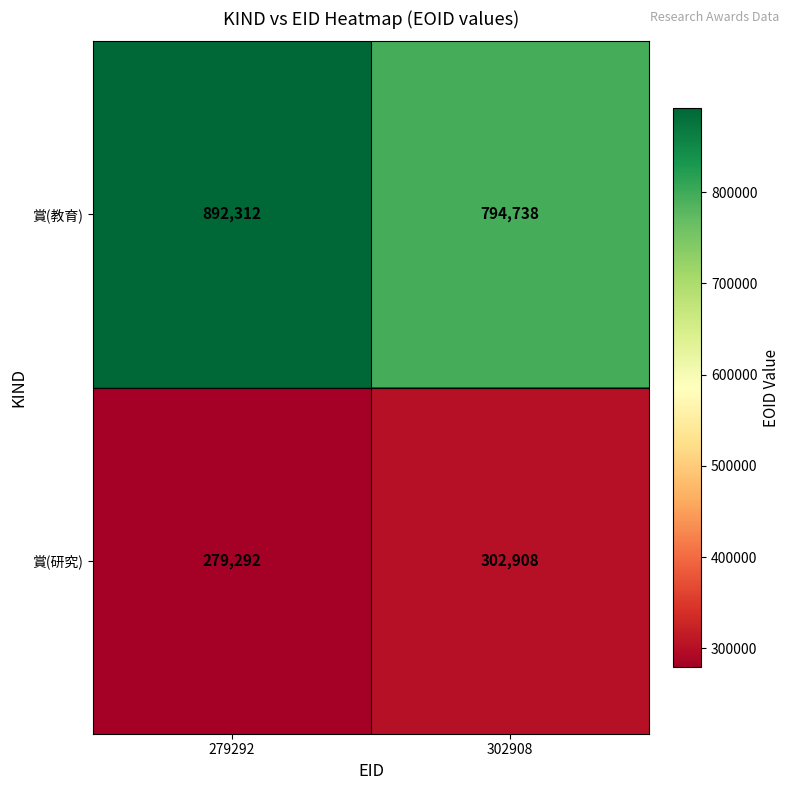

What is the spread (max minus min) of values at 279292?

613020